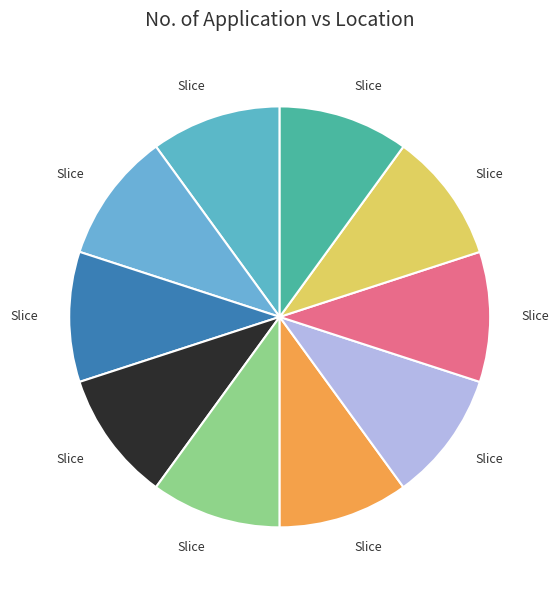

How many slices are in this pie chart?

10